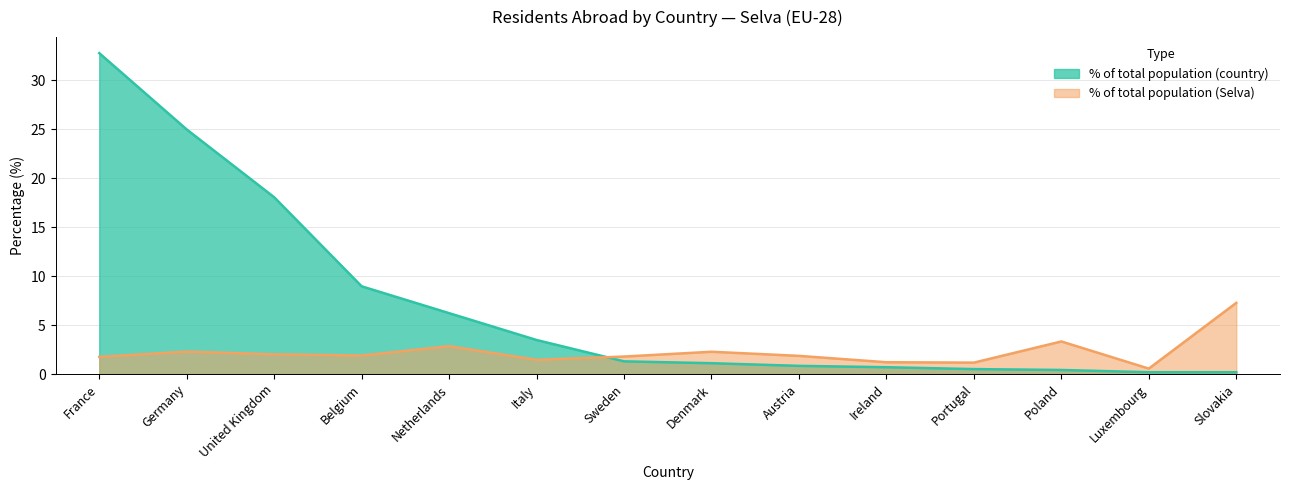

Reading left to right, transcribe all the data shown in this chart.

% of total population (country): France=32.8	Germany=25.0	United Kingdom=18.1	Belgium=9.0	Netherlands=6.2	Italy=3.5	Sweden=1.3	Denmark=1.1	Austria=0.8	Ireland=0.7	Portugal=0.5	Poland=0.4	Luxembourg=0.2	Slovakia=0.2
% of total population (Selva): France=1.8	Germany=2.3	United Kingdom=2.0	Belgium=1.9	Netherlands=2.9	Italy=1.5	Sweden=1.8	Denmark=2.3	Austria=1.9	Ireland=1.2	Portugal=1.2	Poland=3.3	Luxembourg=0.6	Slovakia=7.3